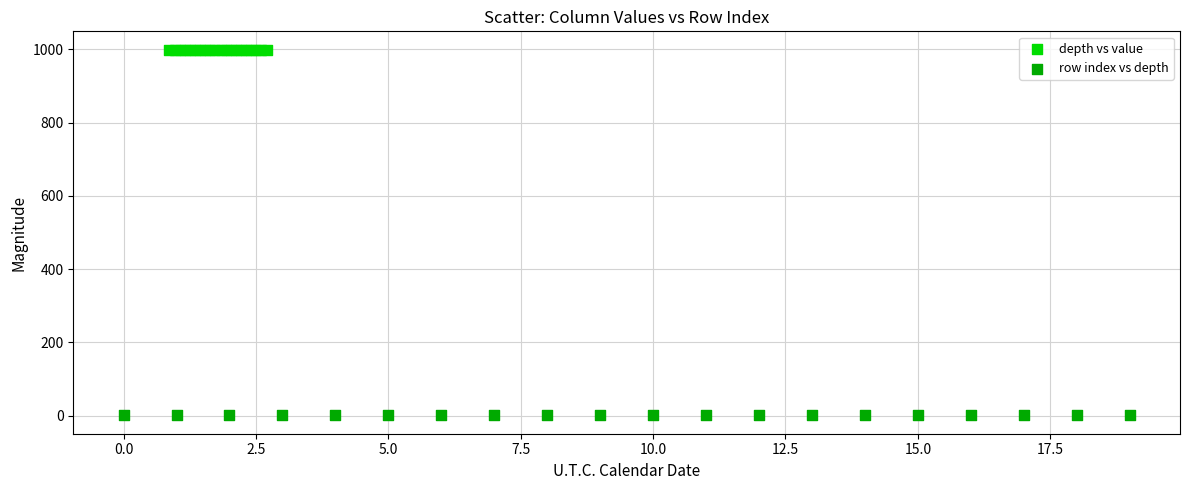

Which series reaches the maximum Y coordinate?

depth vs value